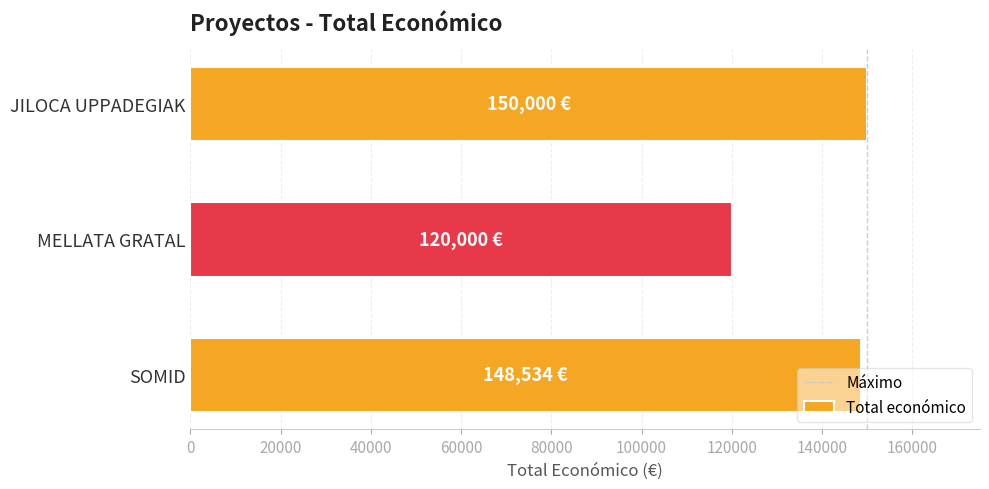

The value at SOMID is 208217. True or false?

False